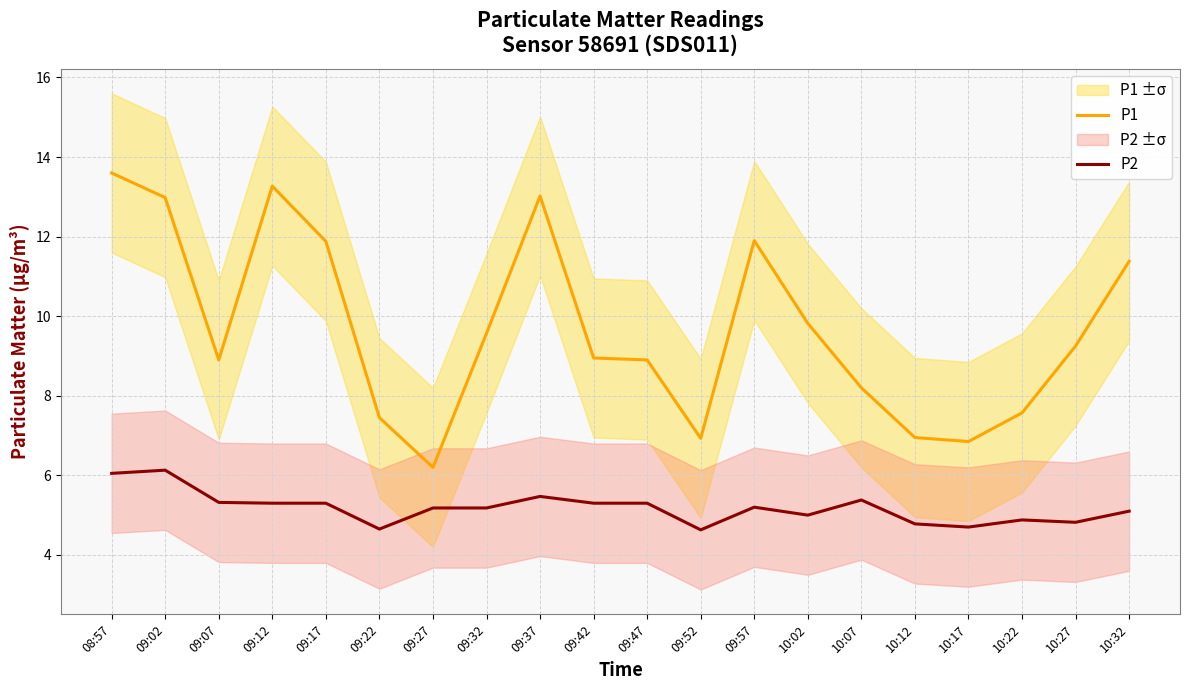

Reading left to right, list all the values displayed in this chart.

P1: 08:57=13.6	09:02=13.0	09:07=8.9	09:12=13.3	09:17=11.9	09:22=7.5	09:27=6.2	09:32=9.6	09:37=13.0	09:42=8.9	09:47=8.9	09:52=6.9	09:57=11.9	10:02=9.8	10:07=8.2	10:12=7.0	10:17=6.8	10:22=7.6	10:27=9.2	10:32=11.4
P2: 08:57=6.0	09:02=6.1	09:07=5.3	09:12=5.3	09:17=5.3	09:22=4.7	09:27=5.2	09:32=5.2	09:37=5.5	09:42=5.3	09:47=5.3	09:52=4.6	09:57=5.2	10:02=5.0	10:07=5.4	10:12=4.8	10:17=4.7	10:22=4.9	10:27=4.8	10:32=5.1